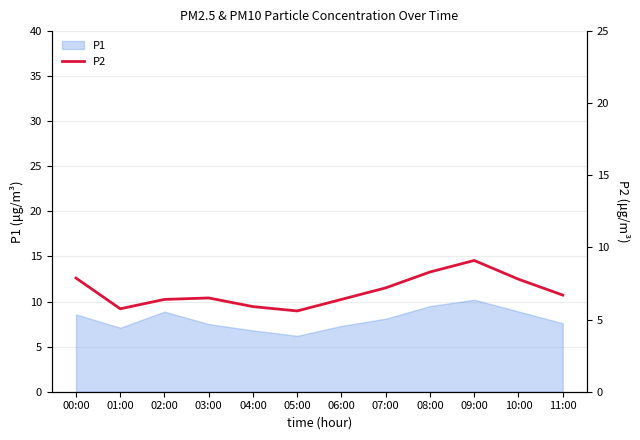

At which category does the chart reach its peak across all series?

09:00